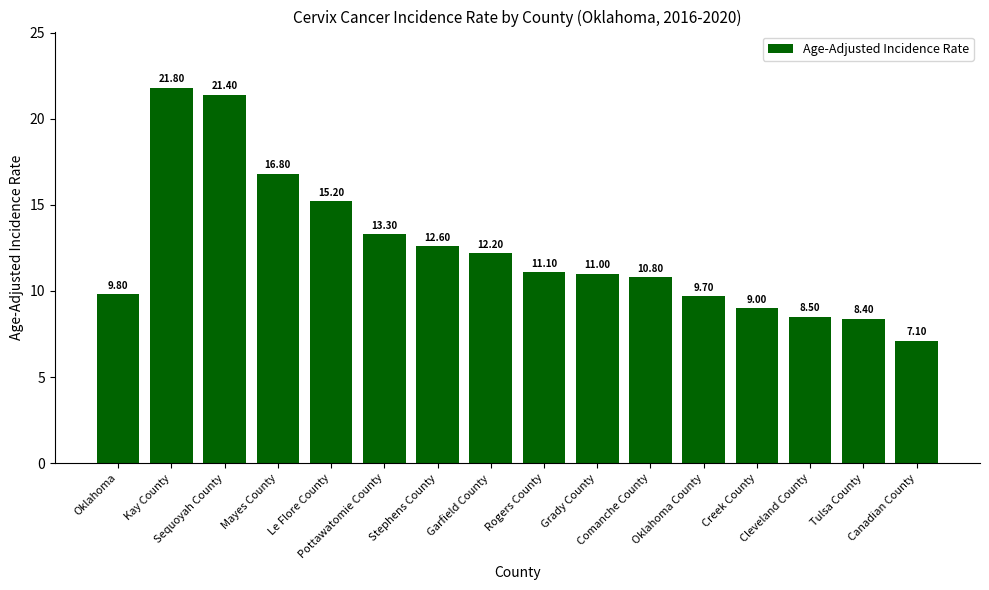

True or false: the data shows 6.4 at Le Flore County.

False